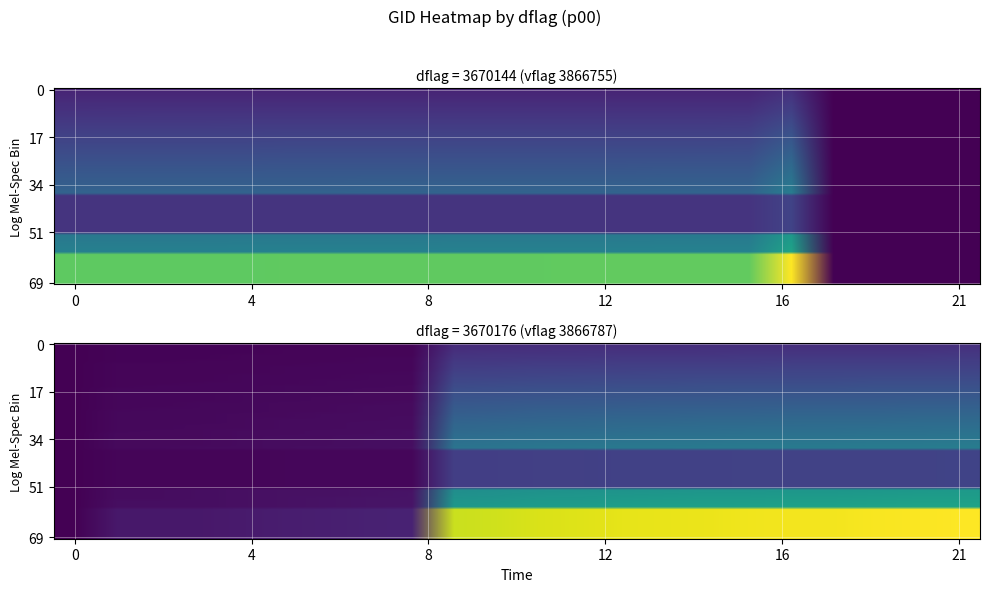

What is the difference between the maximum and minimum values?

0.2